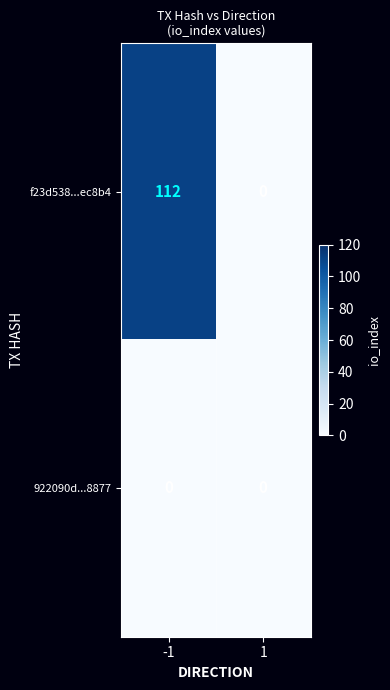

Between -1 and 1, which series saw the biggest shift?

f23d538...ec8b4